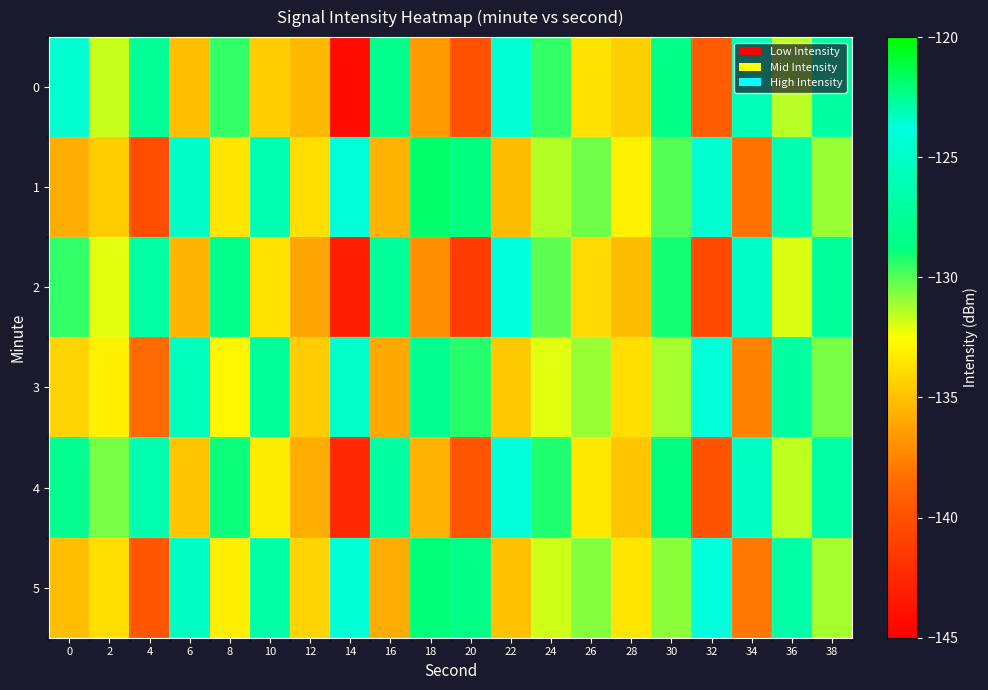

What is the total value across all series at 18?

-775.5